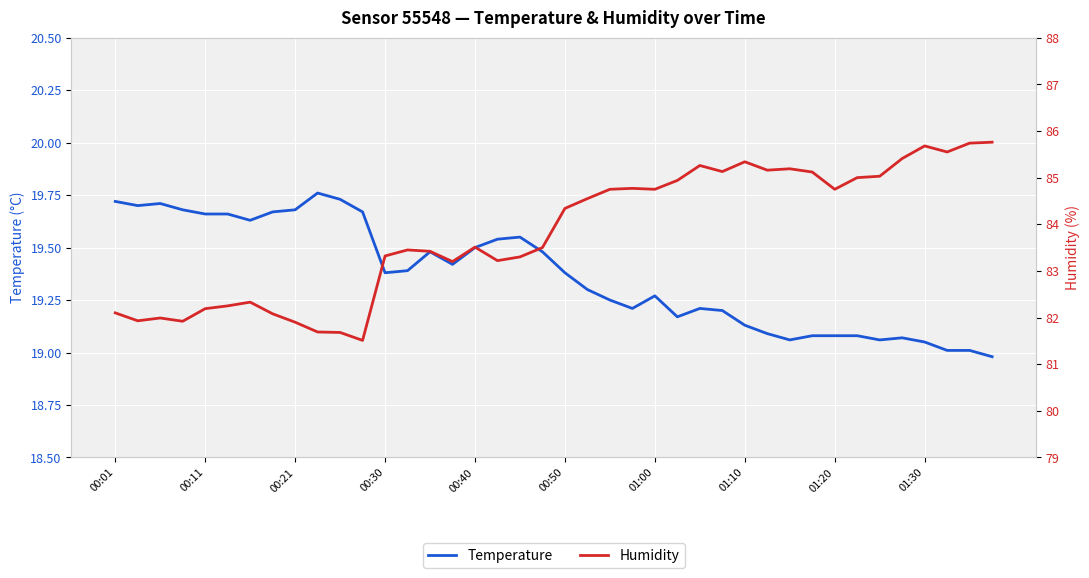

What is the smallest value displayed?

19.0